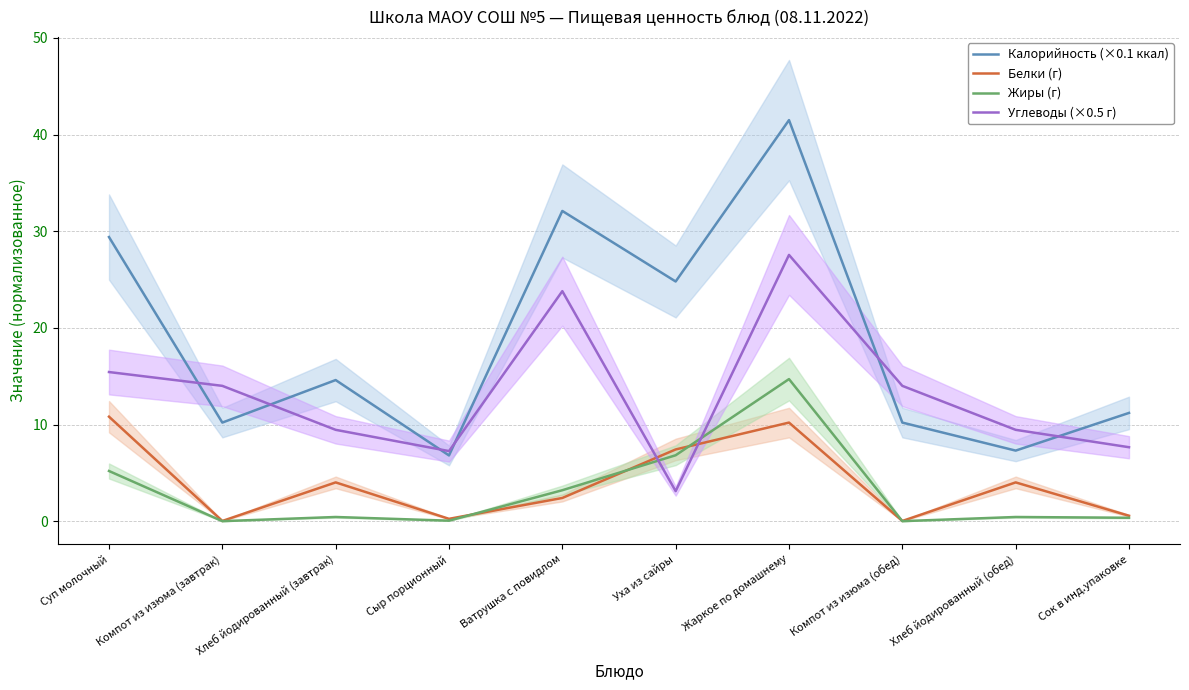

How many data points does each series have?

10